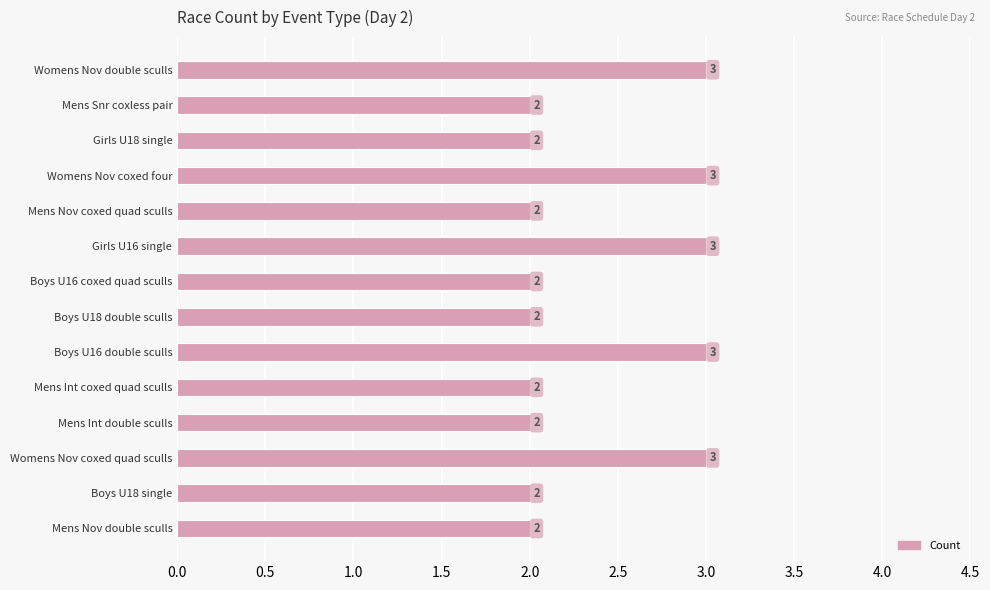

What is the ratio of the value at Womens Nov double sculls to the value at Mens Snr coxless pair?

1.5